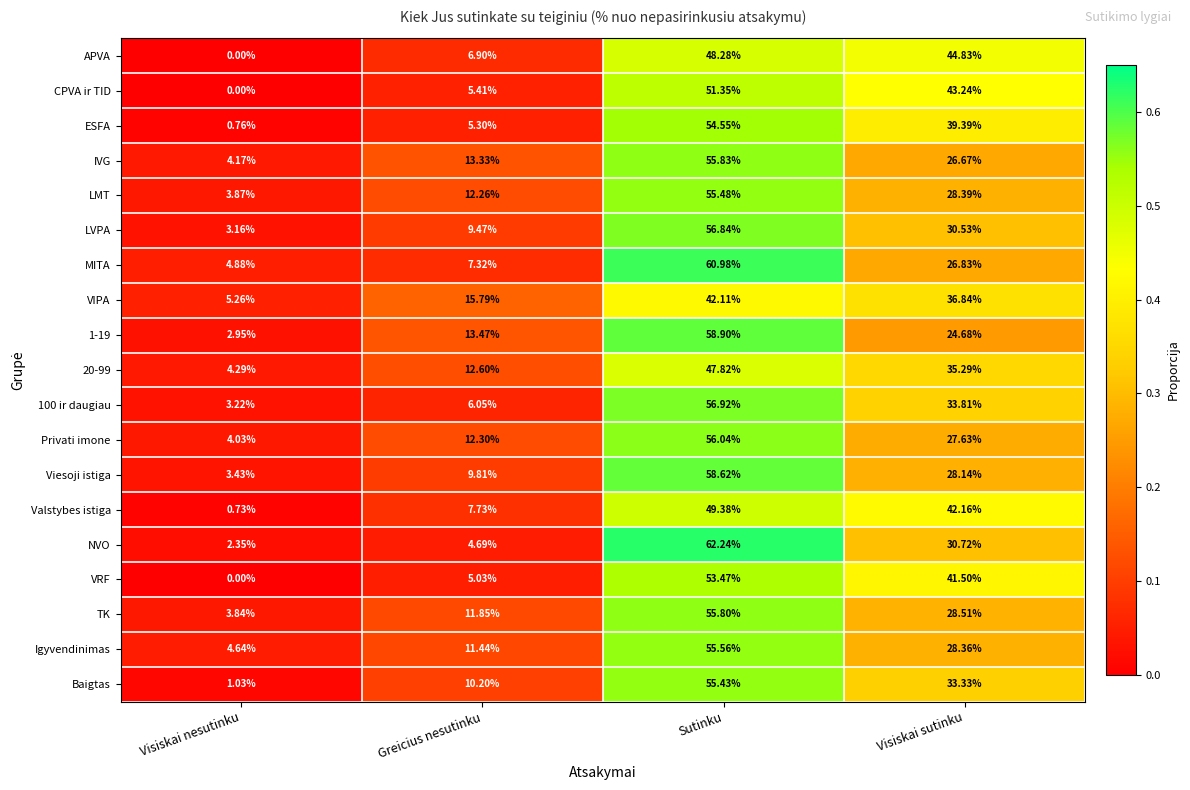

Which label corresponds to the smallest value in the chart?

Visiskai nesutinku